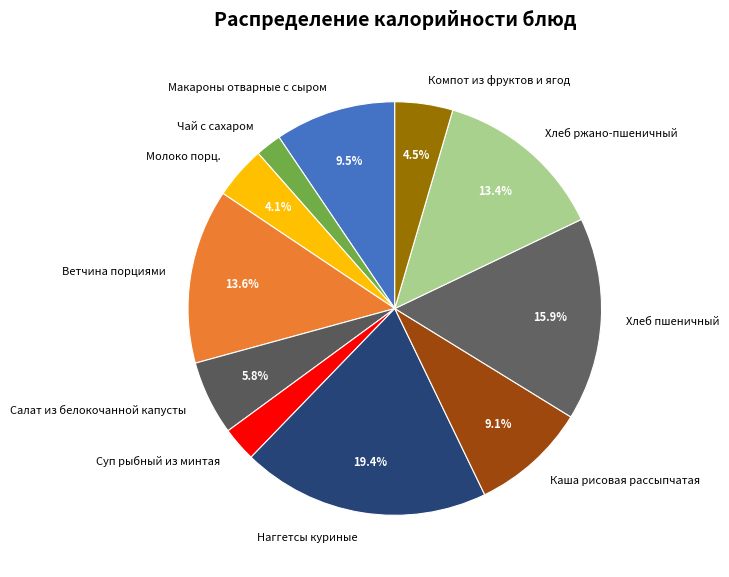

Does Суп рыбный из минтая represent more than half of the total?

No